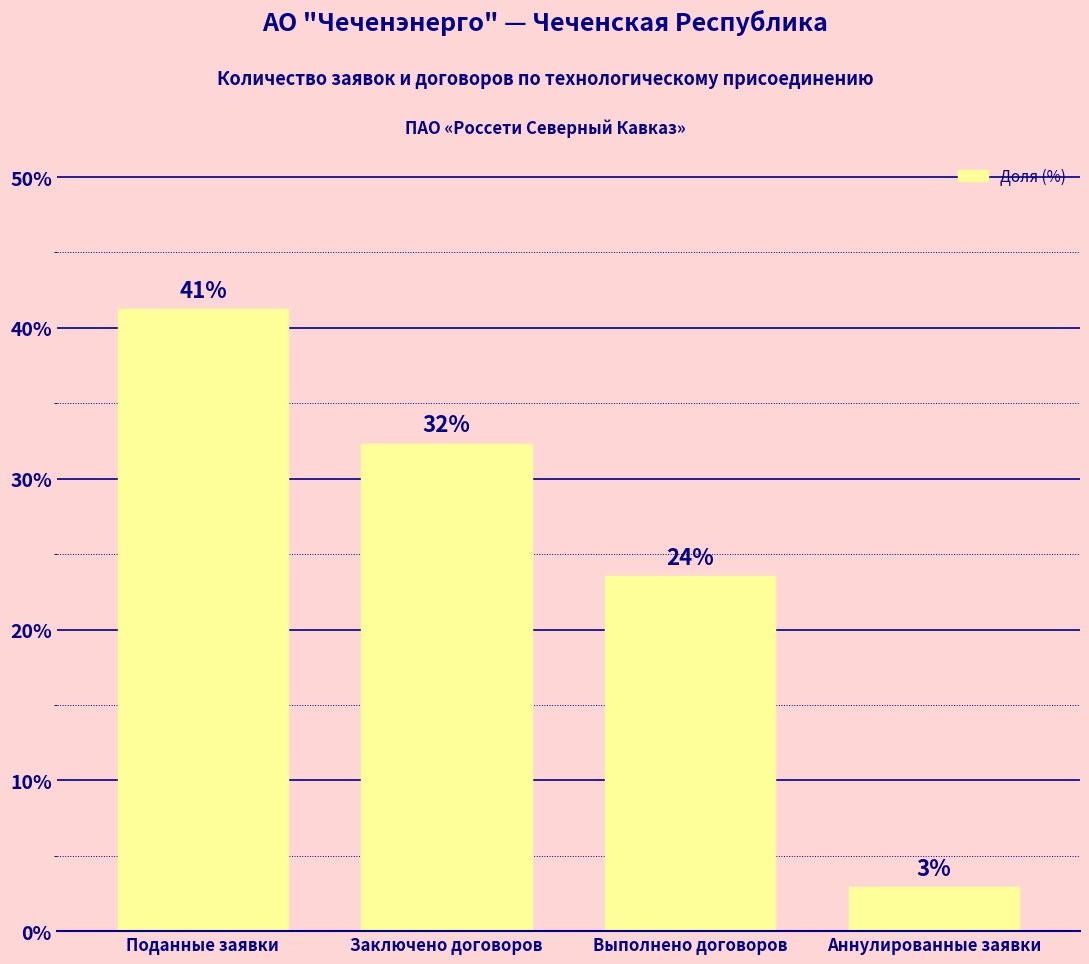

Are the bars horizontal?

No